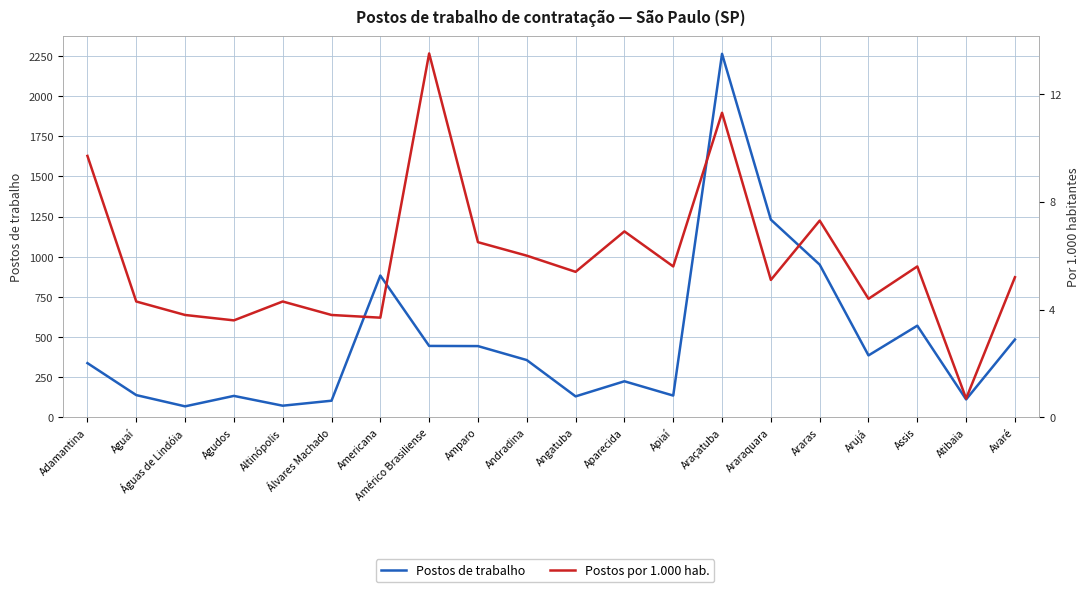

Does the chart display data point markers on the line(s)?

No